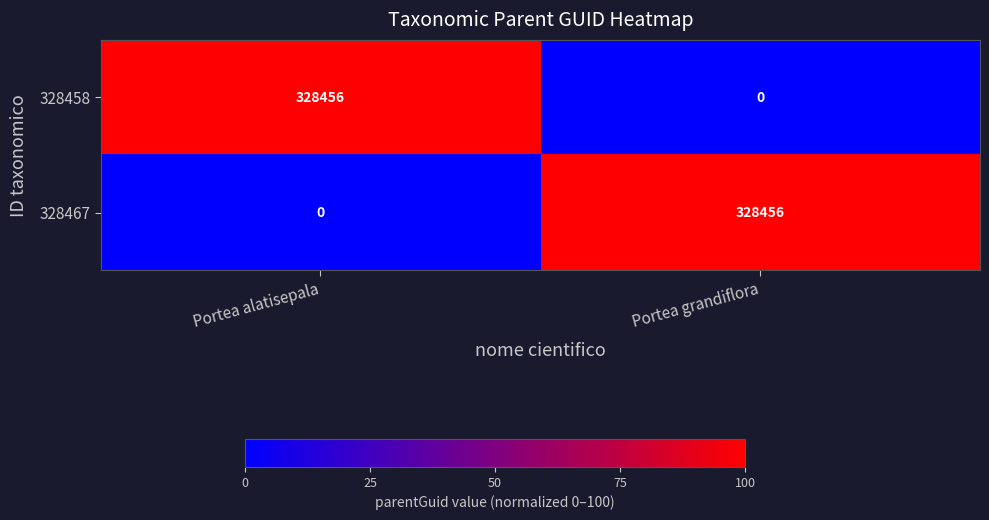

The 328458 series shows 510942 at Portea alatisepala. True or false?

False